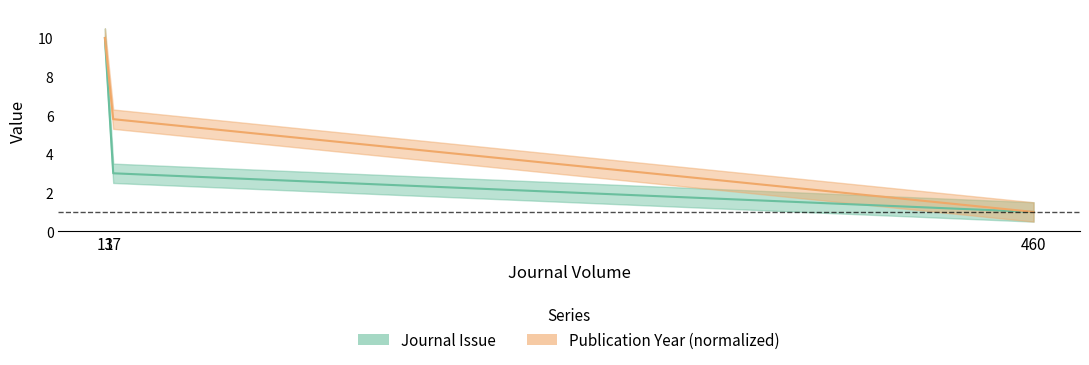

The Publication Year series shows 5.8 at 17. True or false?

True